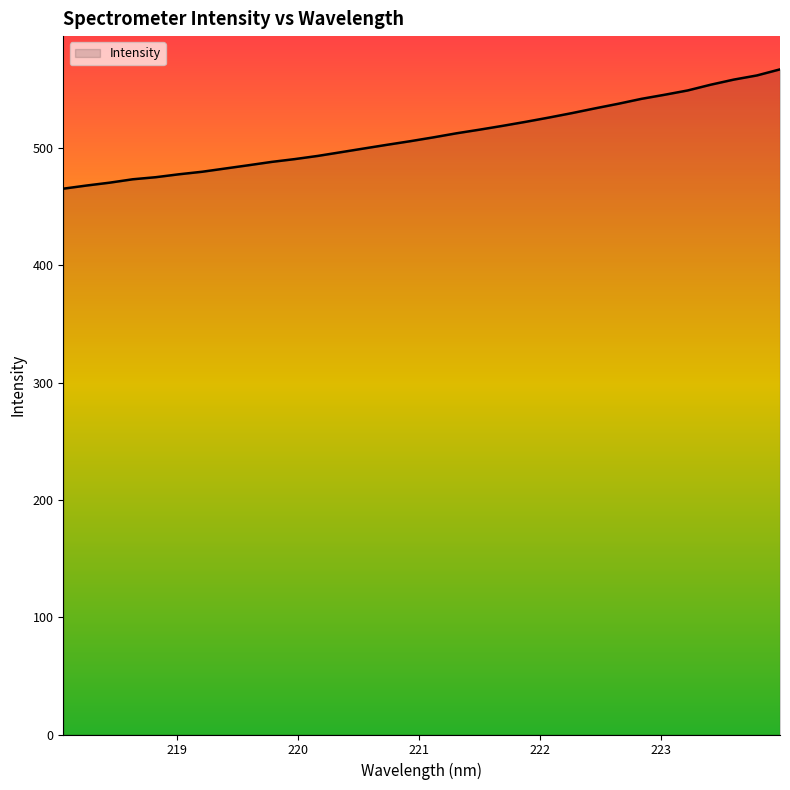

How many lines are shown in the chart?

1